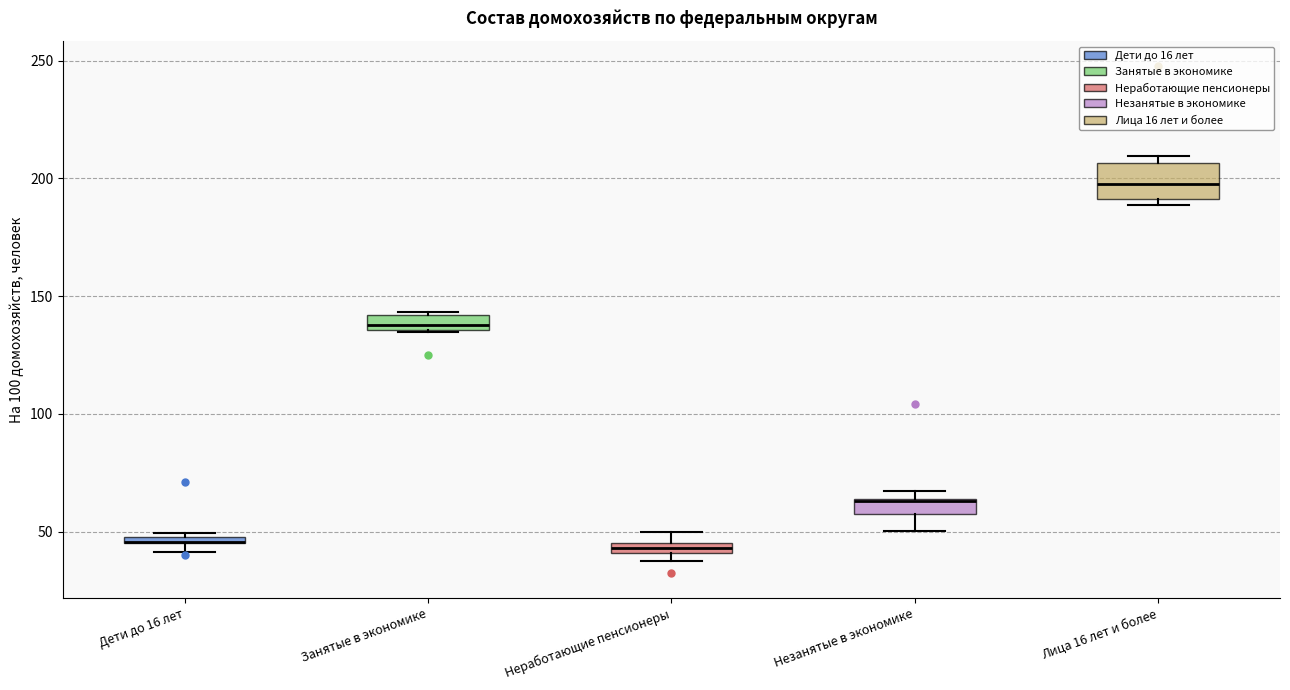

Where is the upper edge of the box for Занятые в экономике on the y-axis? The values are not printed on the chart, so give them approximately, as read against the axis.

140